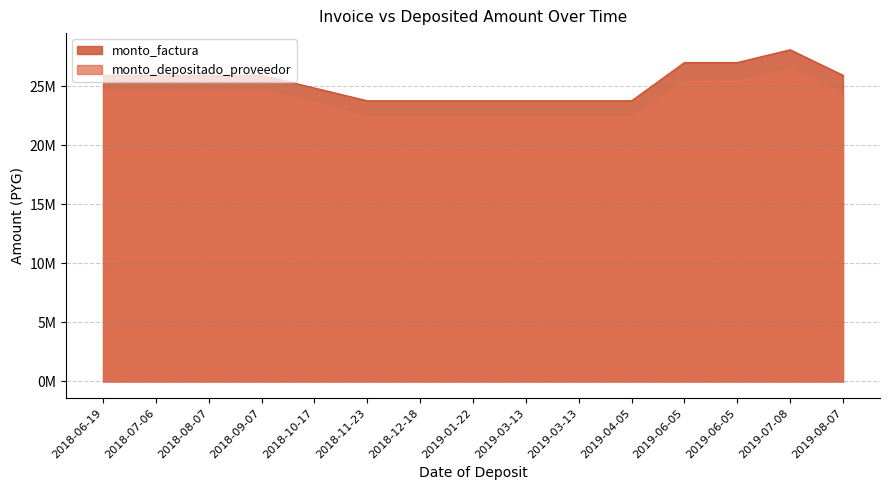

What is the sum of all monto_factura values?

379080000